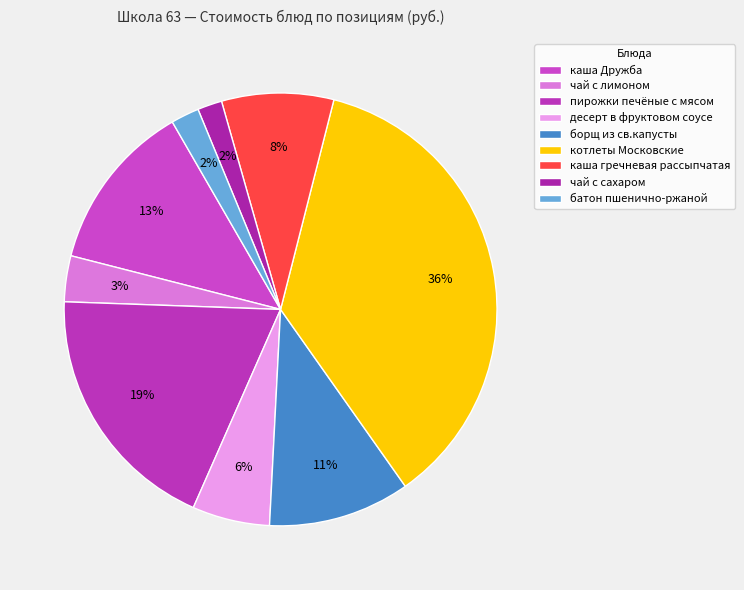

Rank the categories by value from lowest to highest.

чай с сахаром, батон пшенично-ржаной, чай с лимоном, десерт в фруктовом соусе, каша гречневая рассыпчатая, борщ из св.капусты, каша Дружба, пирожки печёные с мясом, котлеты Московские